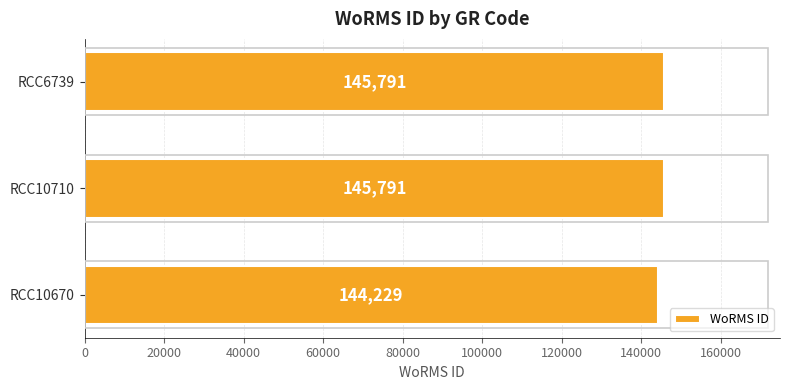

Reading top to bottom, what are all the values shown in this chart?

145791	145791	144229